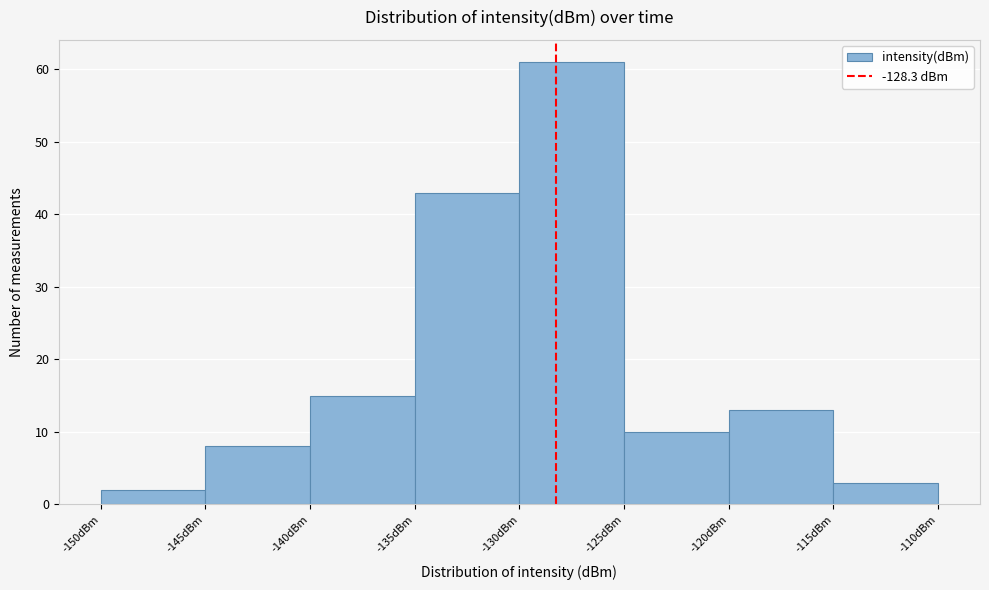

Over which range of the x-axis is the bar tallest?

-130 to -125